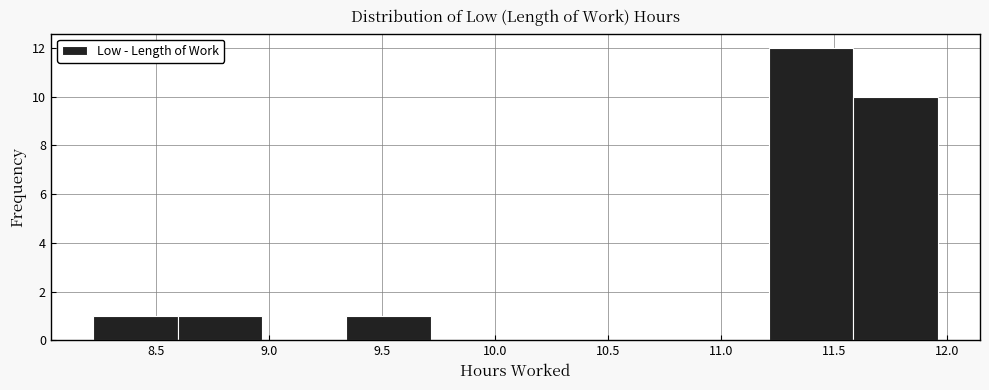

Reading left to right, transcribe this chart: for each bar, give the range it covers on the x-axis and its height. Neither the bar edges nor the heights are printed on the chart, so give them approximately, as read against the axes.

8.20 to 8.60: 1
8.60 to 8.95: 1
8.95 to 9.35: 0
9.35 to 9.70: 1
9.70 to 10.10: 0
10.10 to 10.45: 0
10.45 to 10.85: 0
10.85 to 11.20: 0
11.20 to 11.60: 12
11.60 to 11.95: 10